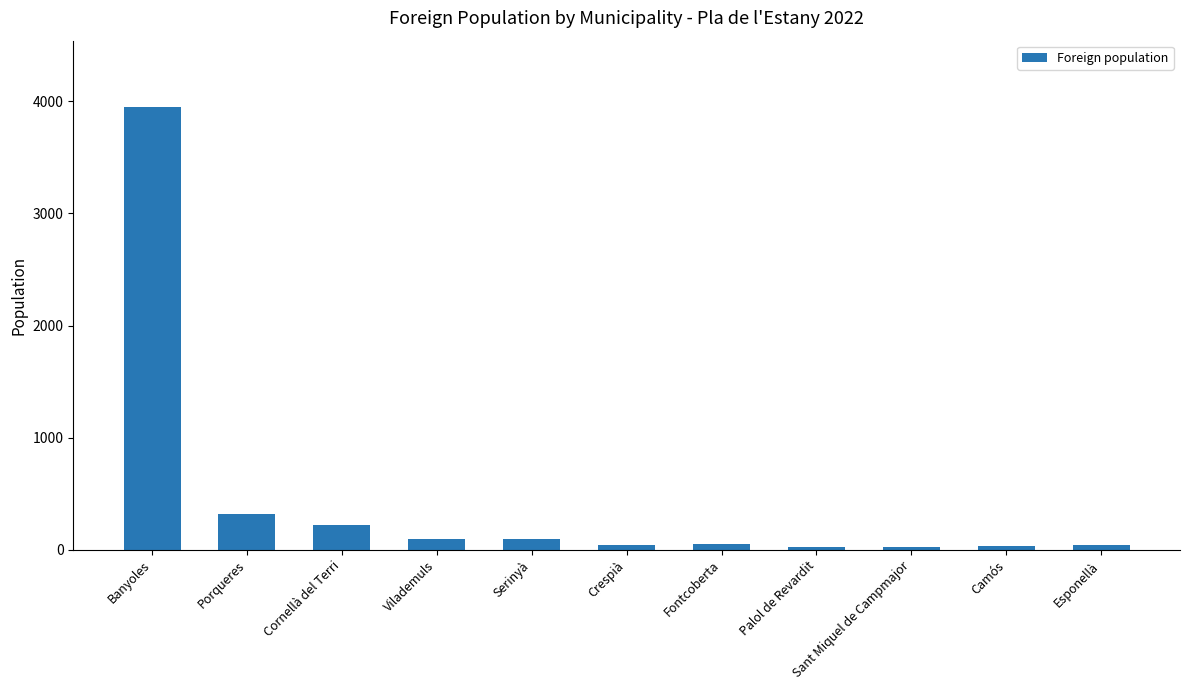

What is the change in value from Banyoles to Crespià?

-3908